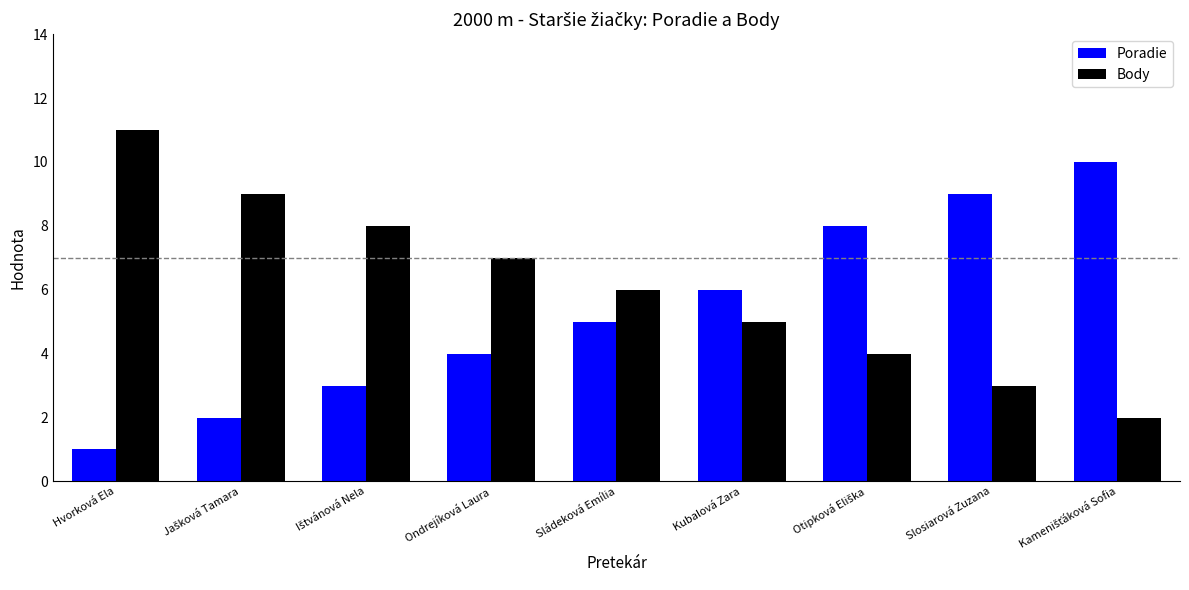

What is the sum of all Poradie values?

48